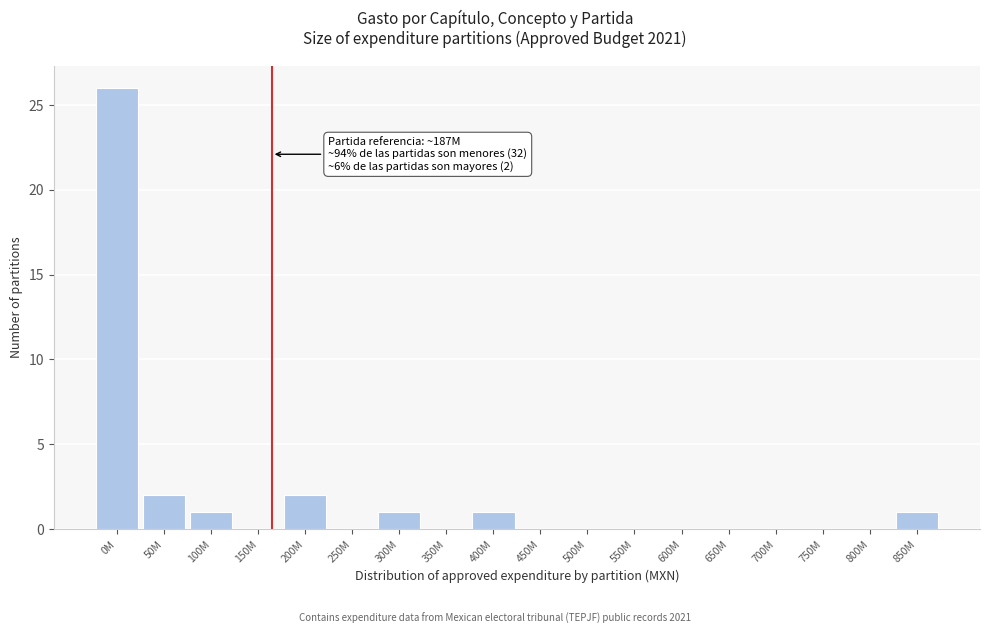

Reading left to right, extract all data points from this chart.

0M=26	50M=2	100M=1	150M=0	200M=2	250M=0	300M=1	350M=0	400M=1	450M=0	500M=0	550M=0	600M=0	650M=0	700M=0	750M=0	800M=0	850M=1